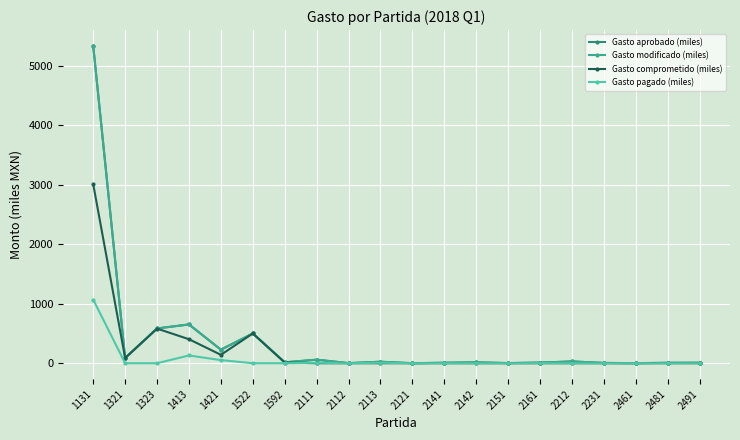

Is this an area chart (filled region under the line)?

No